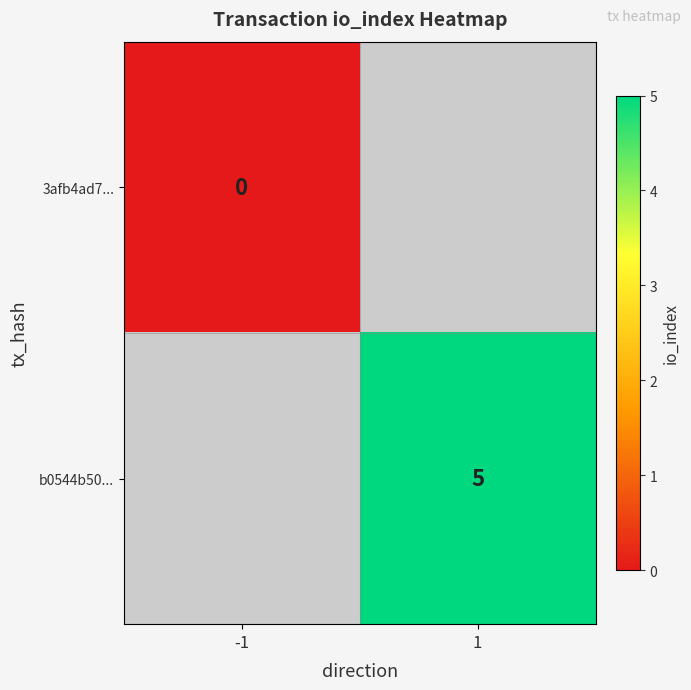

The b0544b50... series shows 8 at 1. True or false?

False